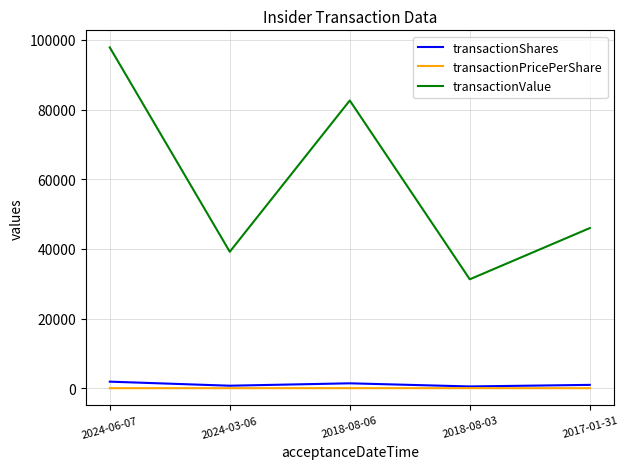

True or false: transactionShares has more than 2 interior local peaks.

False